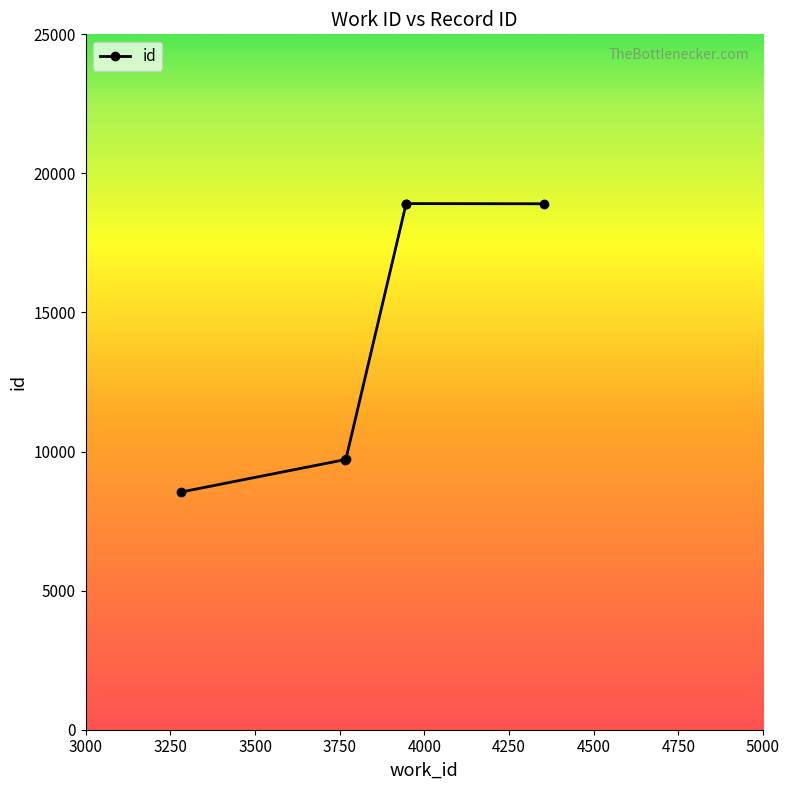

Read the value at 3946.

18908